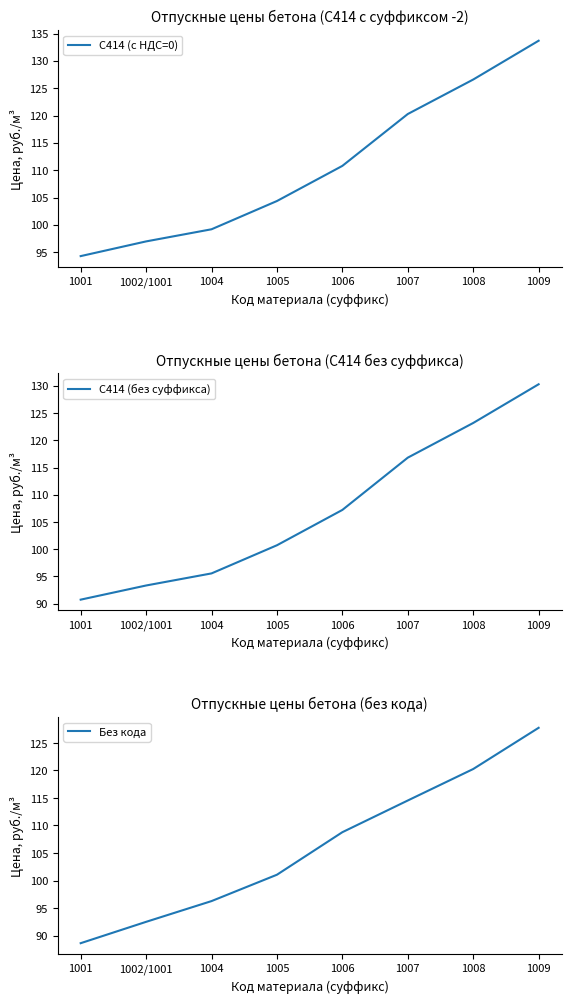

What is the value of the С414 (с НДС=0) point at the 4th from the left?

104.4